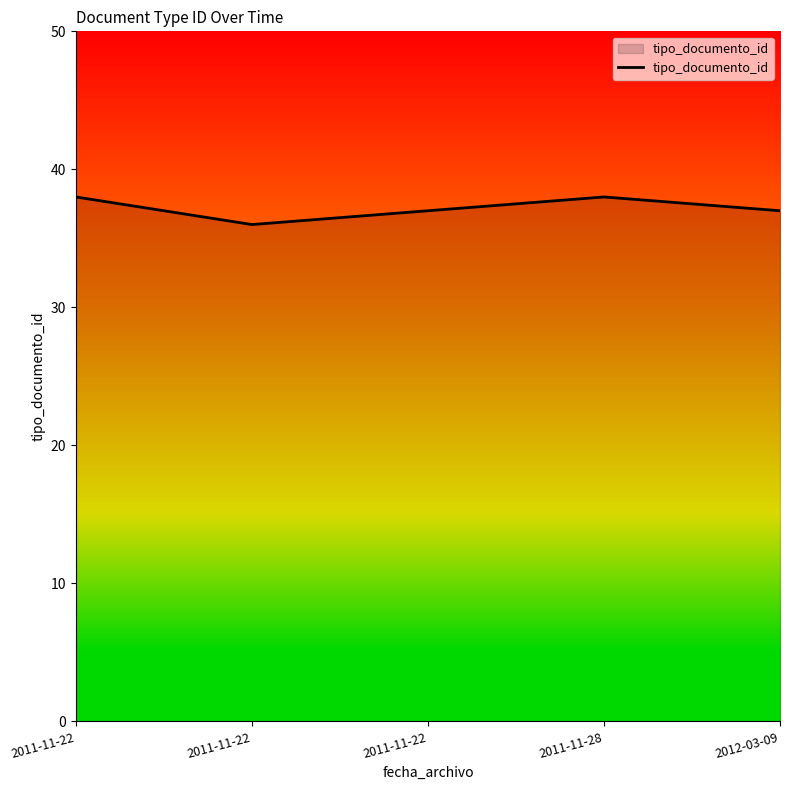

How many lines are shown in the chart?

1